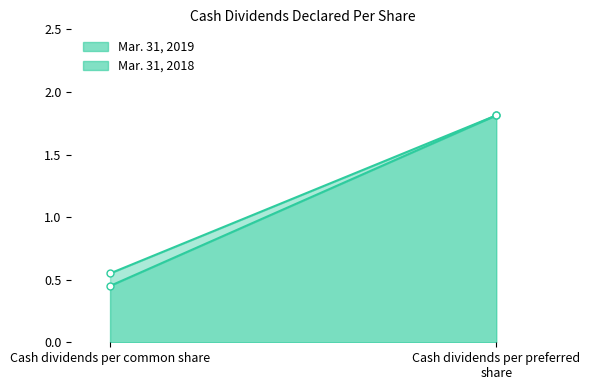

Where is Mar. 31, 2019 nearest to the value 1?

Cash dividends per common share